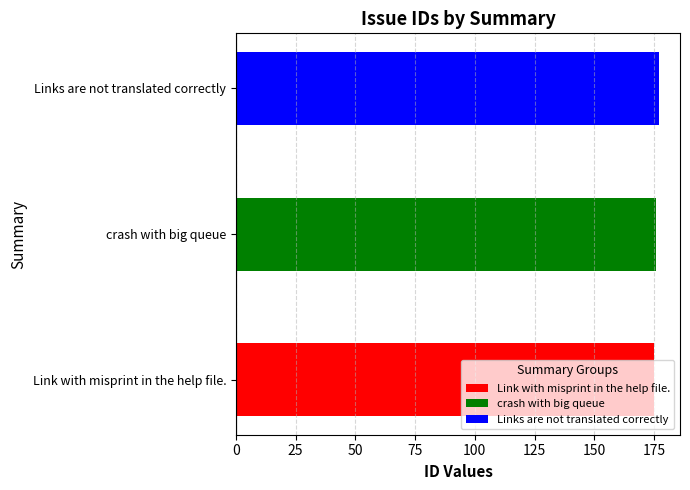

Does the chart contain stacked bars?

No